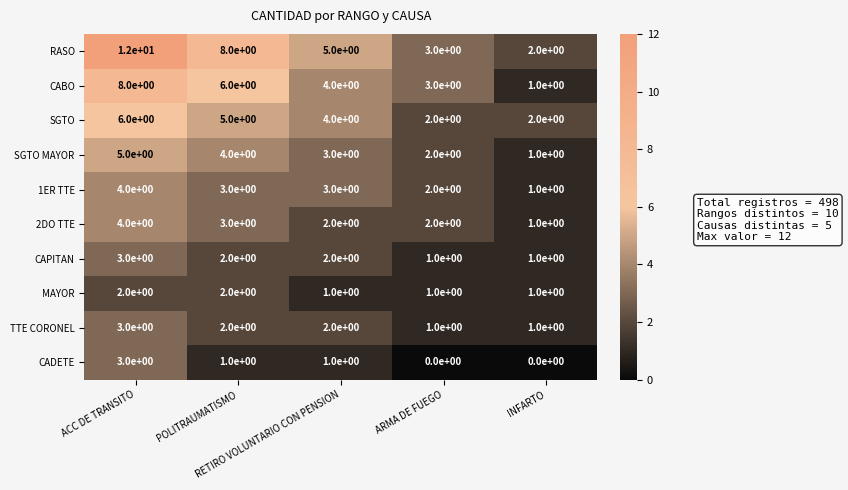

At how many categories does at least one series exceed 4?

3